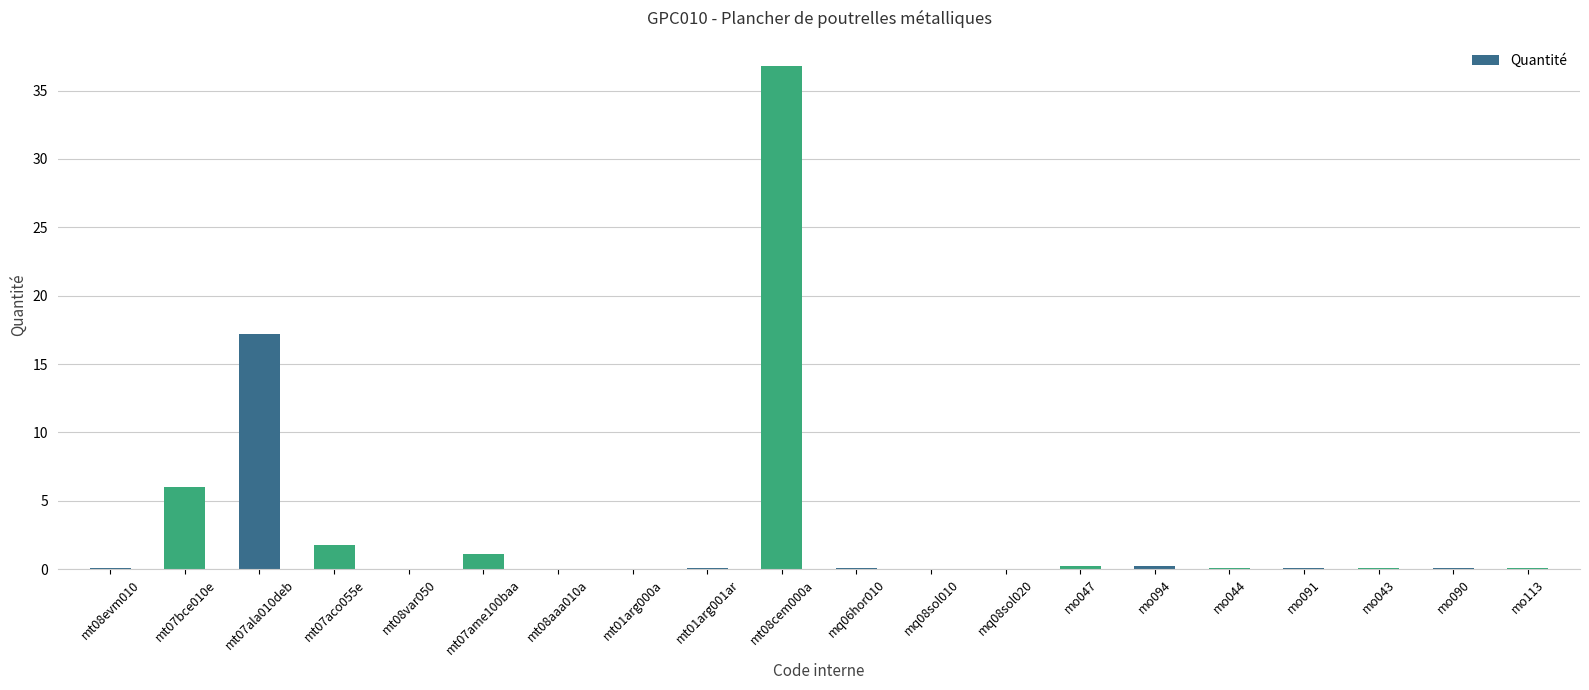

The value at mt07ala010deb is 28.9. True or false?

False